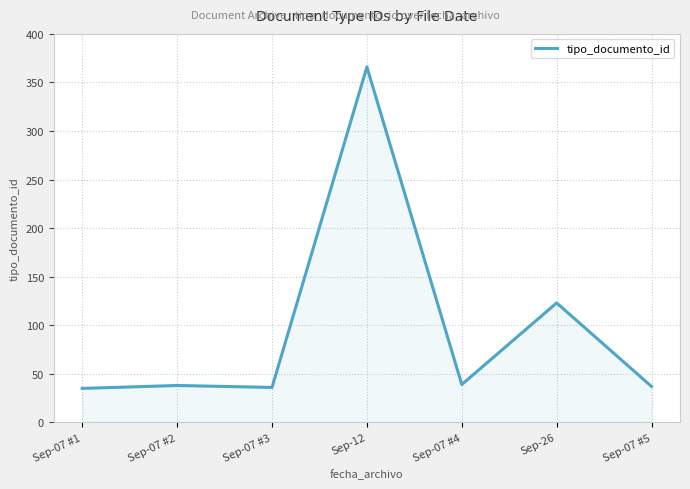

Does the chart display data point markers on the line(s)?

No